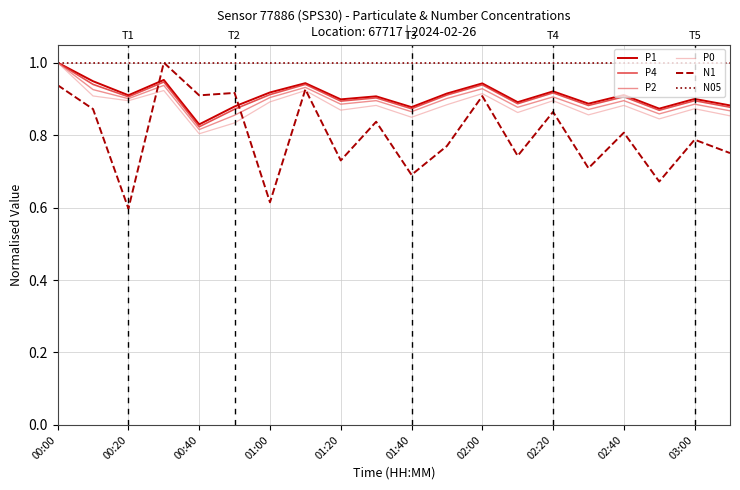

Which series has the widest spread of values?

N1